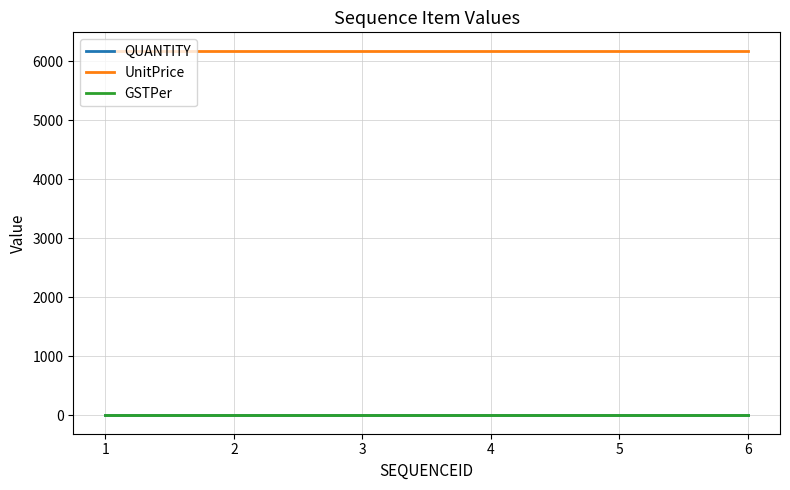

What is the difference between the highest and lowest values at 1?

6179.8